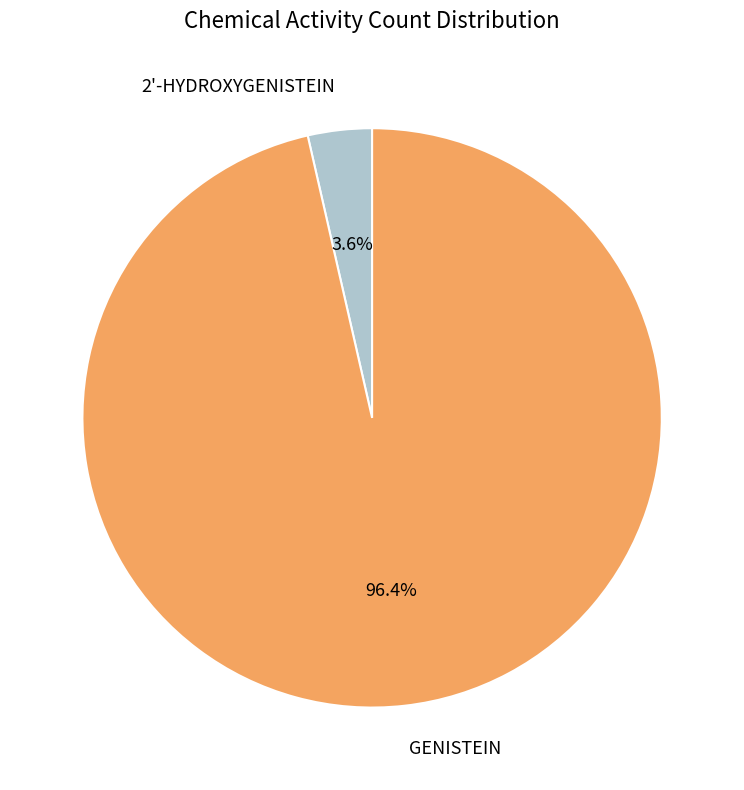

To the nearest percent, what percentage of the pie is GENISTEIN?

96%